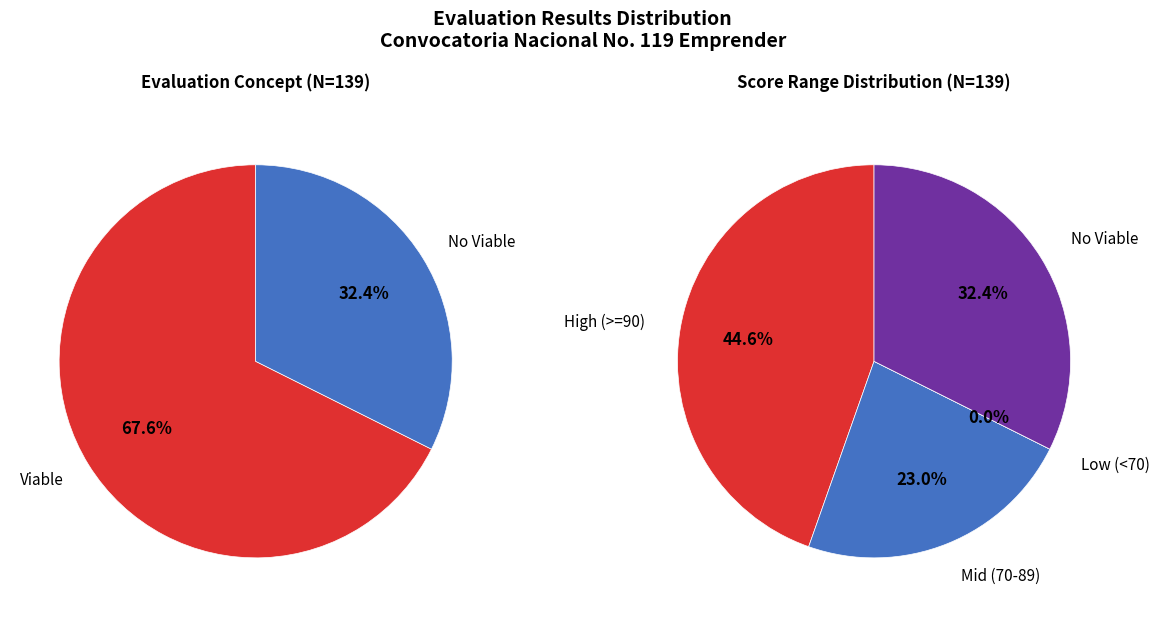

To the nearest percent, what percentage of the pie is No Viable?

32%